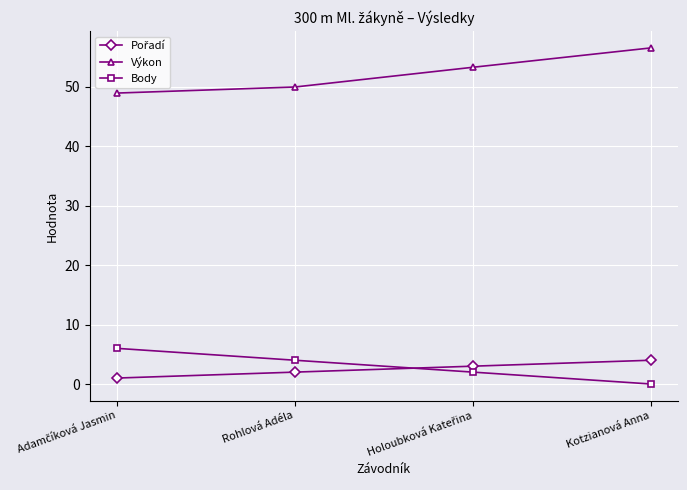

How many lines are shown in the chart?

3